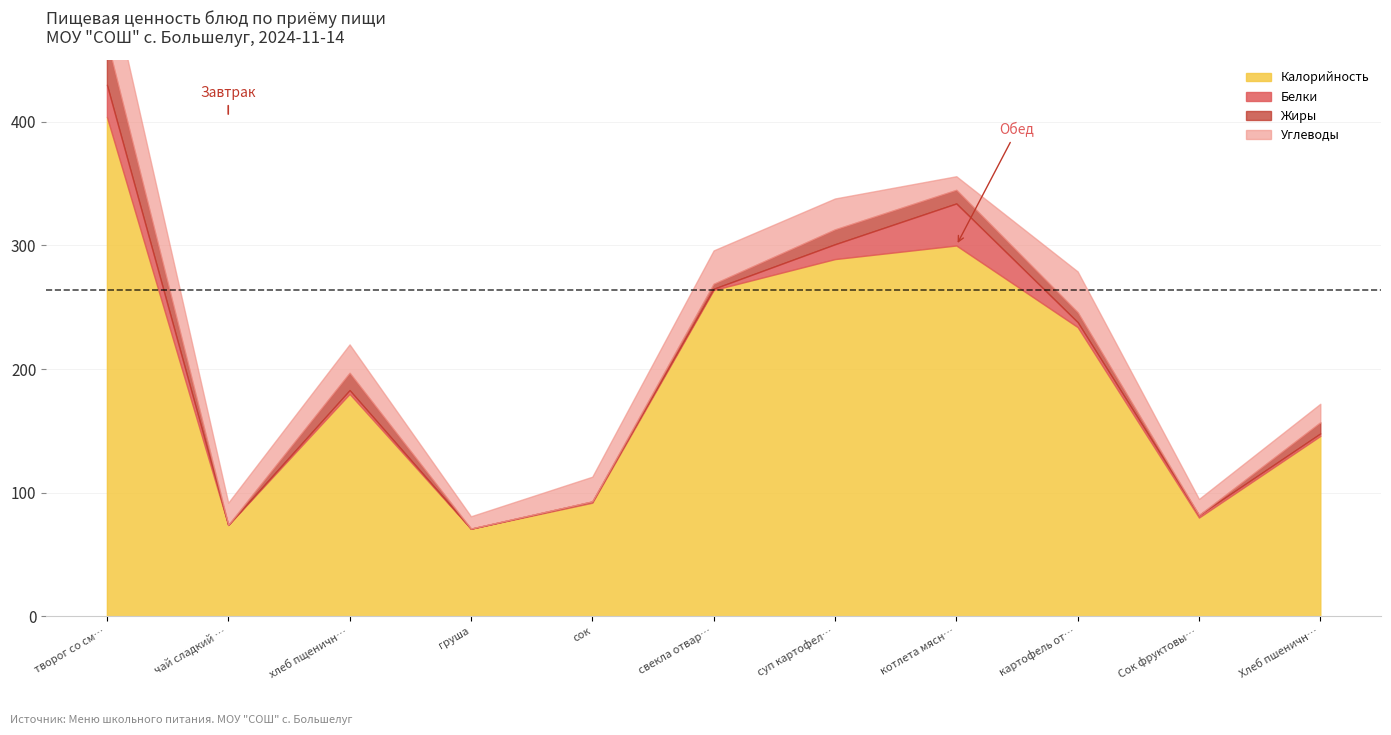

What is the sum of all Углеводы values?

253